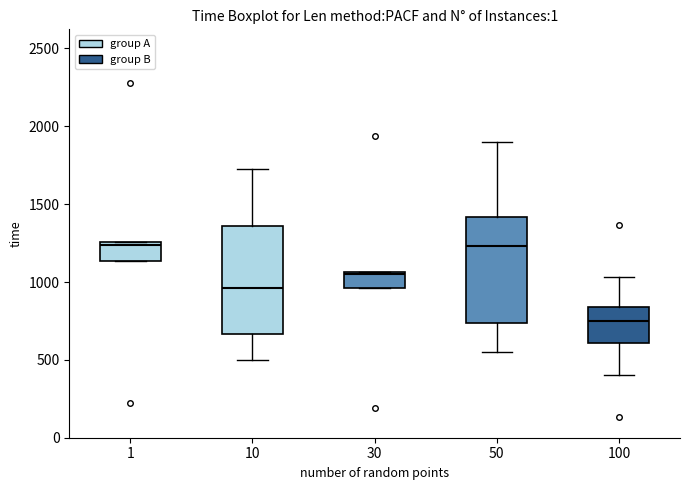

Reading left to right, read every box against the y-axis: the position of its median line, the range the box covers, and the ends of its whiskers. The values are not printed on the chart, so give them approximately, as read against the axis.

1: median 1250 (just below the box's upper edge), box 1150 to 1250, whiskers 1150 to 1250
10: median 950, box 650 to 1350, whiskers 500 to 1750
30: median 1050, box 950 to 1050, whiskers 950 to 1050
50: median 1250, box 750 to 1400, whiskers 550 to 1900
100: median 750, box 600 to 850, whiskers 400 to 1050